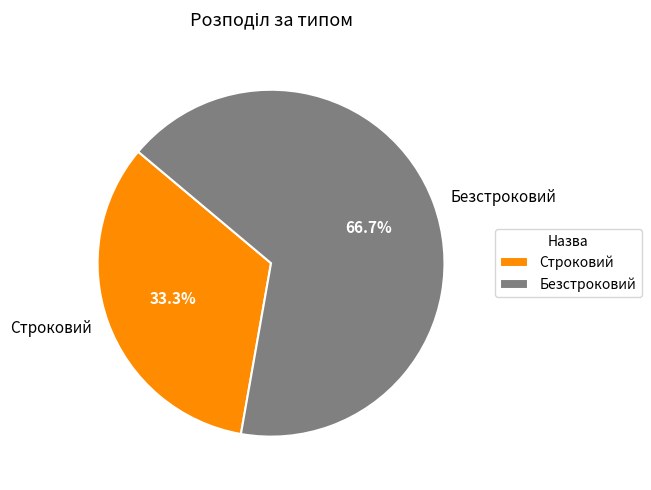

Is Безстроковий the majority of the pie?

Yes